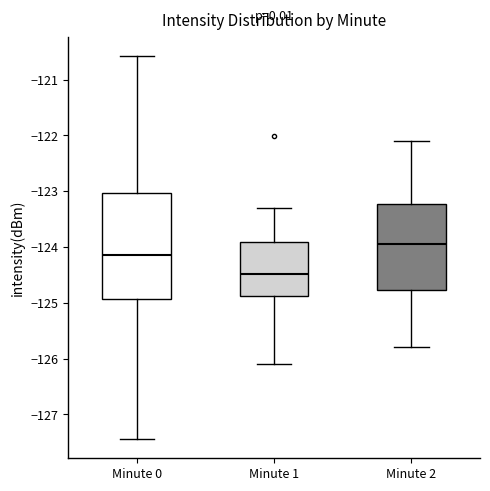

Which box is the tallest, from its lower edge to its upper edge?

Minute 0